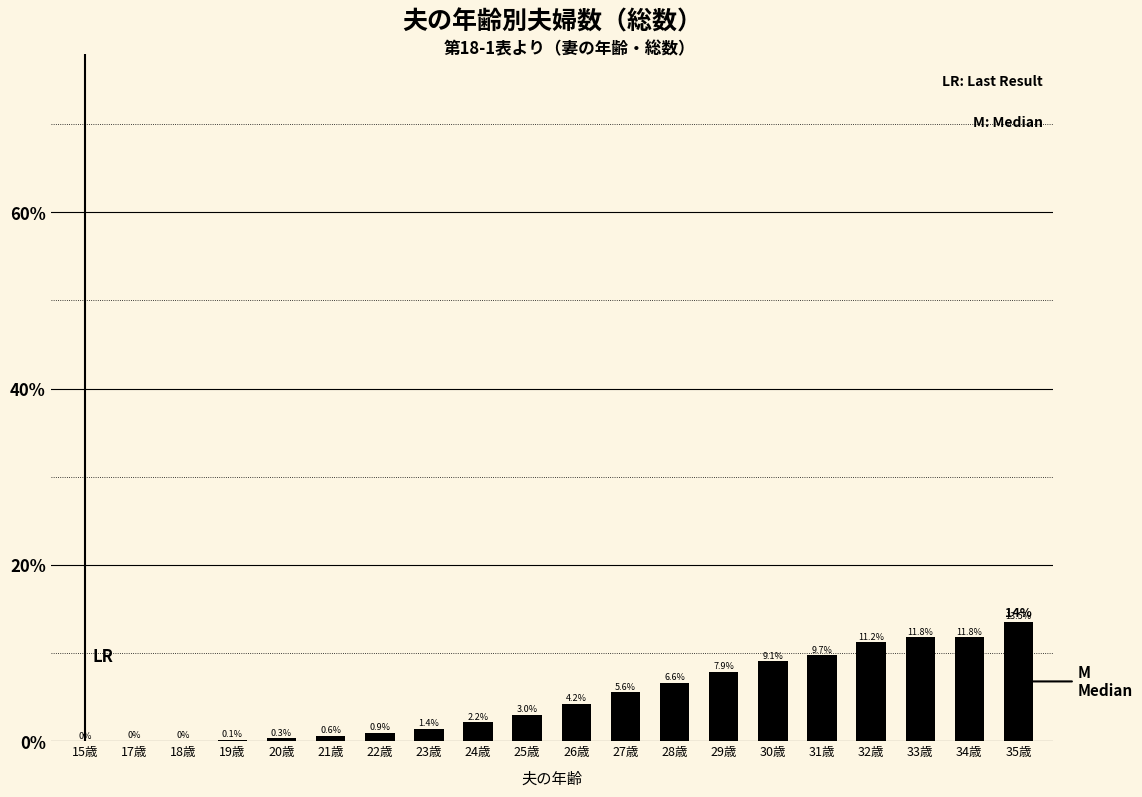

List the labels in order of value, largest first.

35歳, 34歳, 33歳, 32歳, 31歳, 30歳, 29歳, 28歳, 27歳, 26歳, 25歳, 24歳, 23歳, 22歳, 21歳, 20歳, 19歳, 18歳, 17歳, 15歳